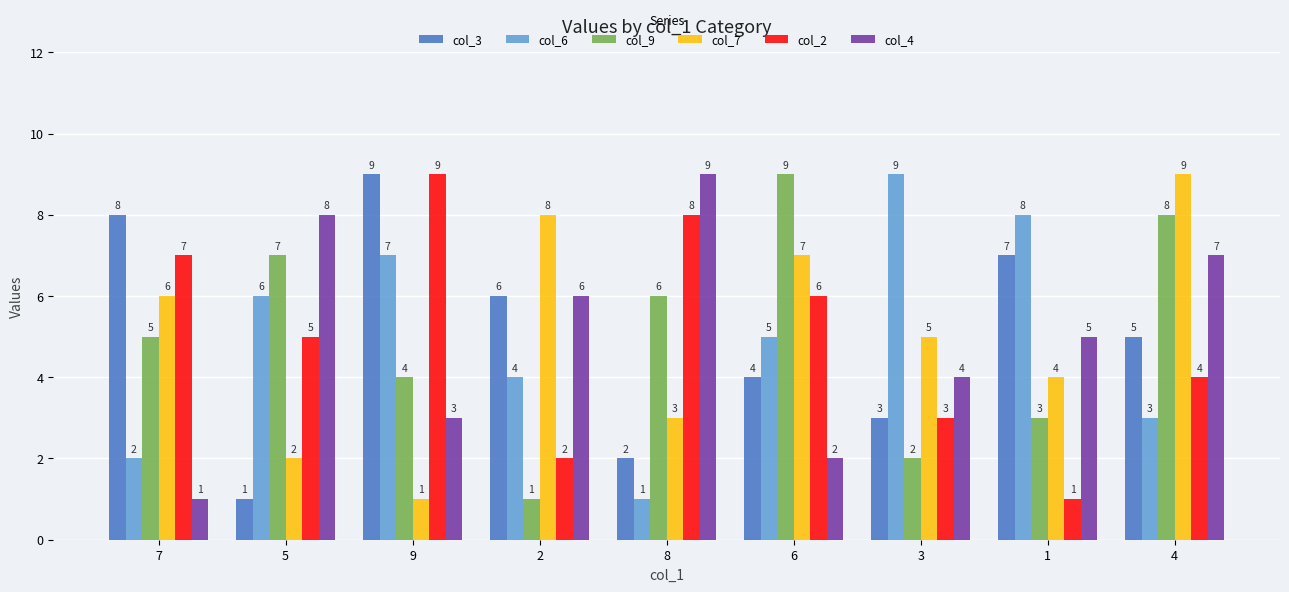

What is the difference between the highest and lowest values at 9?

8